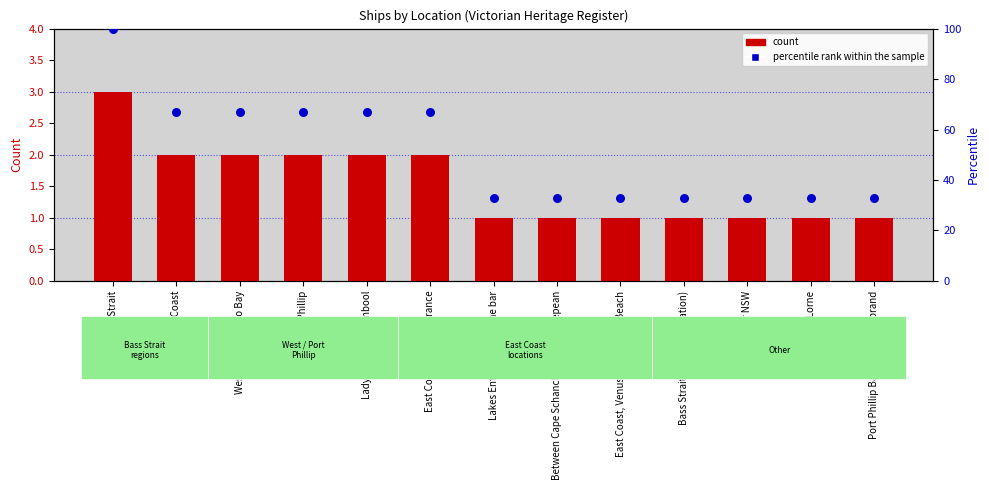

What are all the series names shown in the legend?

count, percentile rank within the sample